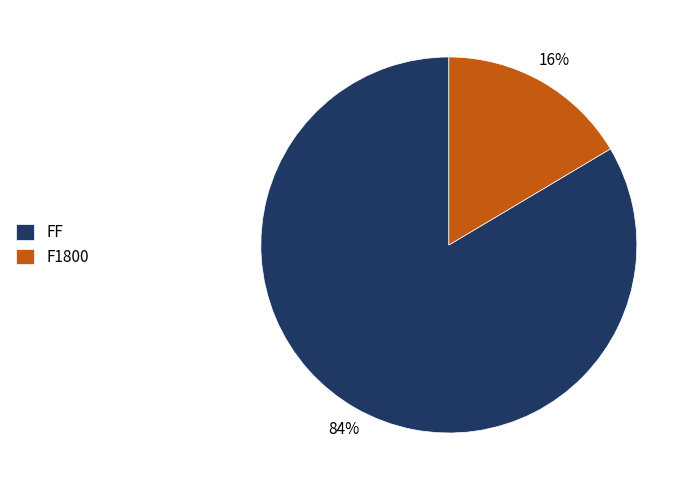

Is there a majority slice in this chart?

Yes